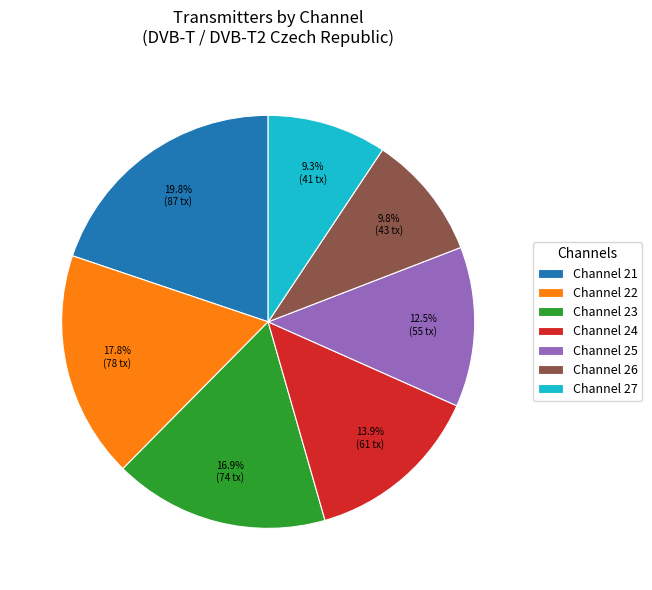

Does any single category account for the majority?

No